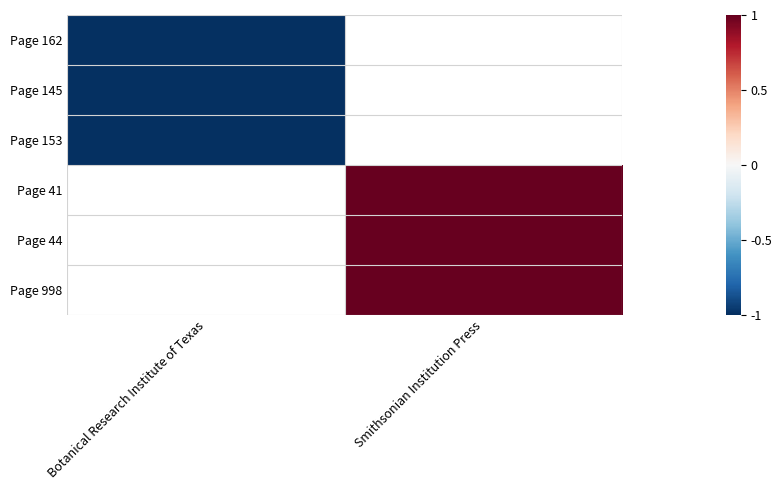

List the labels in order of Page 162 value, smallest first.

Botanical Research Institute of Texas, Smithsonian Institution Press